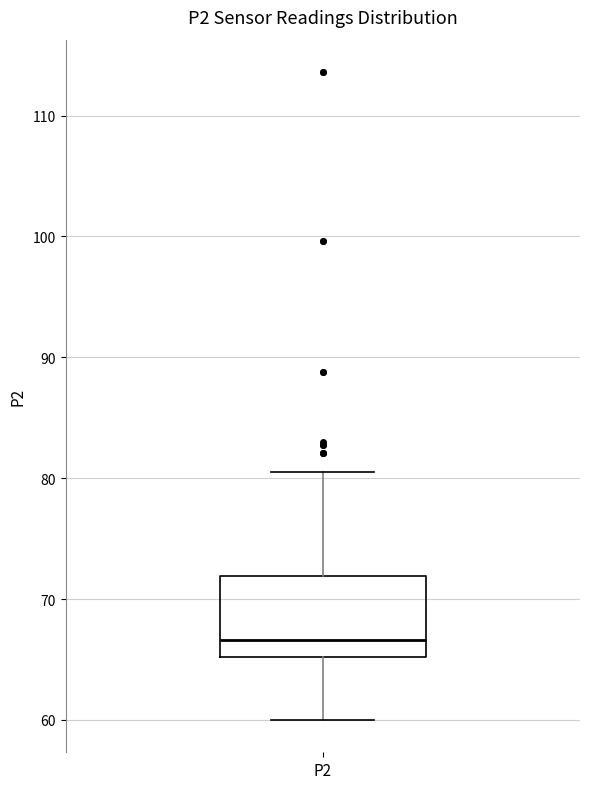

Read this box plot against the y-axis: the position of the median line, the range covered by the box, and the ends of both whiskers. The values are not printed on the chart, so give them approximately, as read against the axis.

median 67, box 65 to 72, whiskers 60 to 80